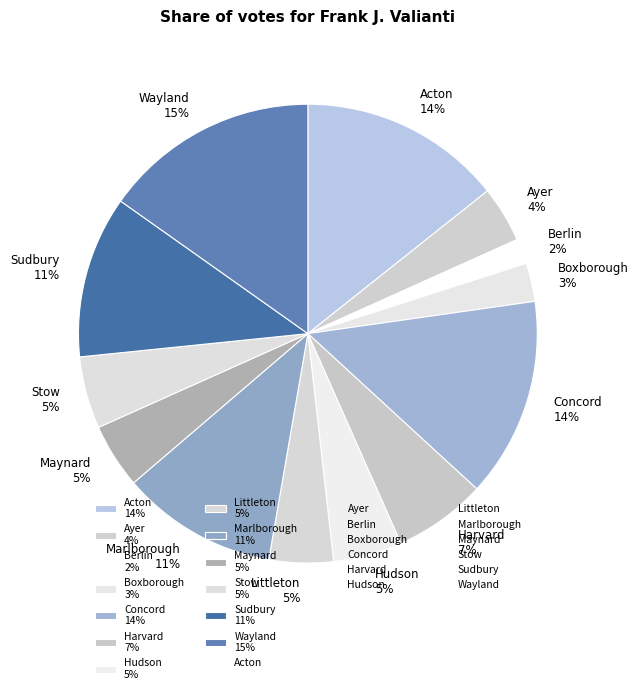

To the nearest percent, what portion does Wayland represent?

15%